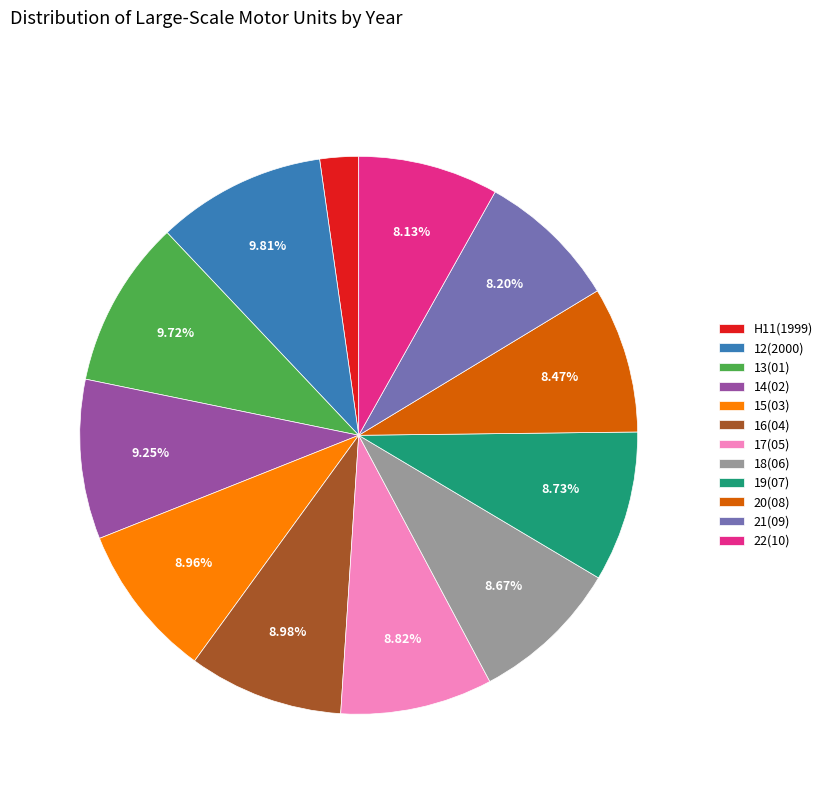

Combined, what portion of the pie is 13(01) and 17(05)?

18.5%